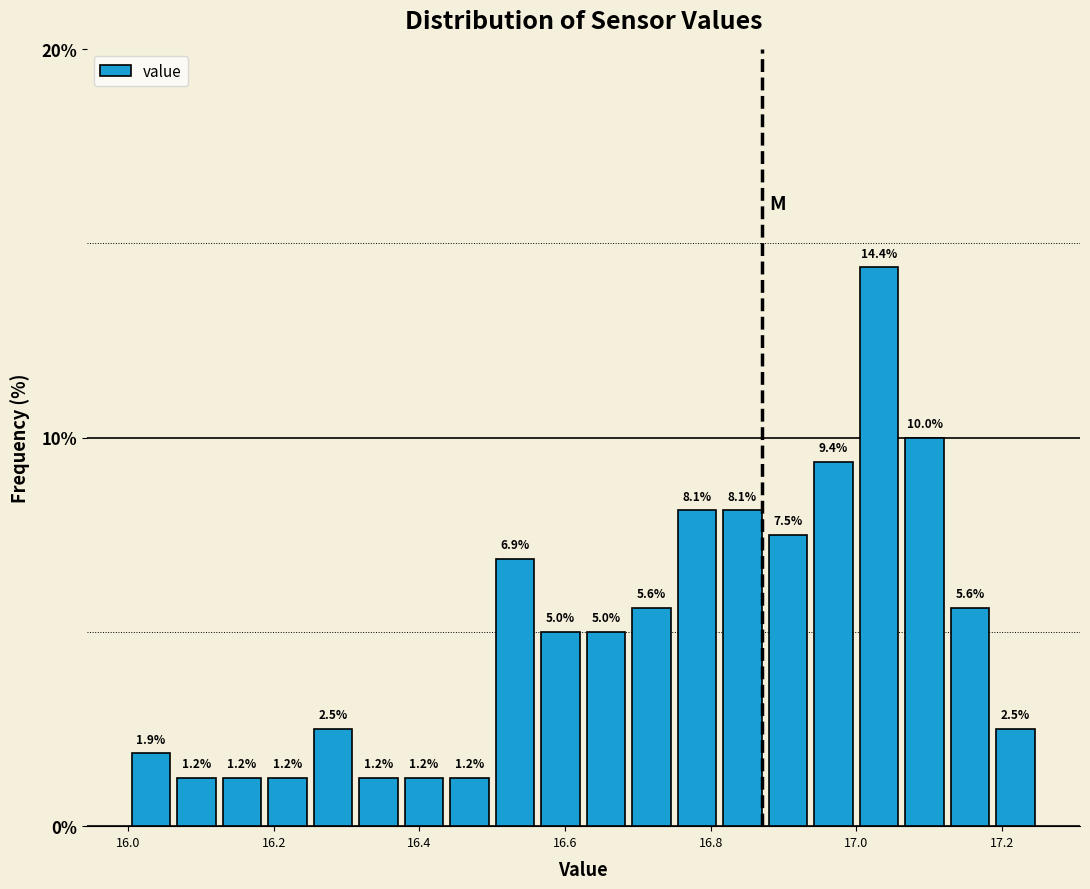

Read against the x-axis, roughly where is the centre of the tallest bar?

17.04